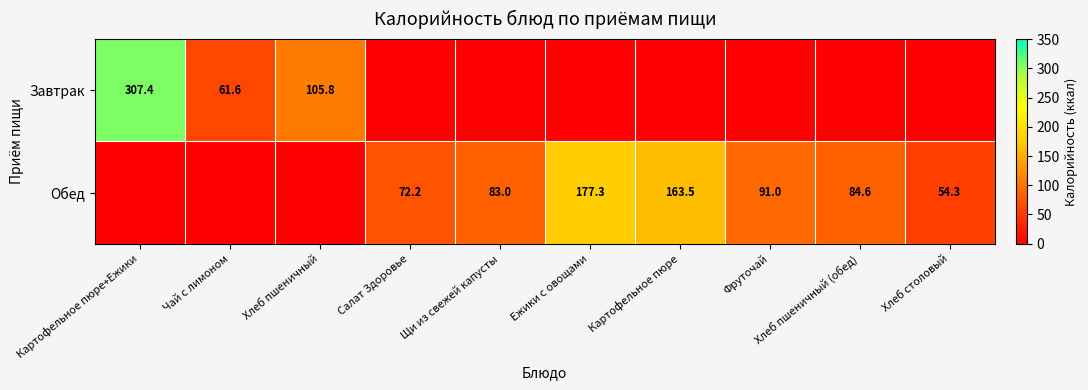

The Завтрак series shows 61.6 at Чай с лимоном. True or false?

True